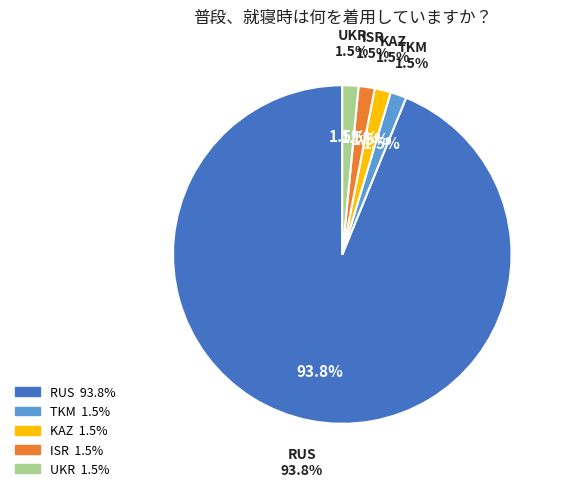

What is the smallest slice in the pie chart?

TKM